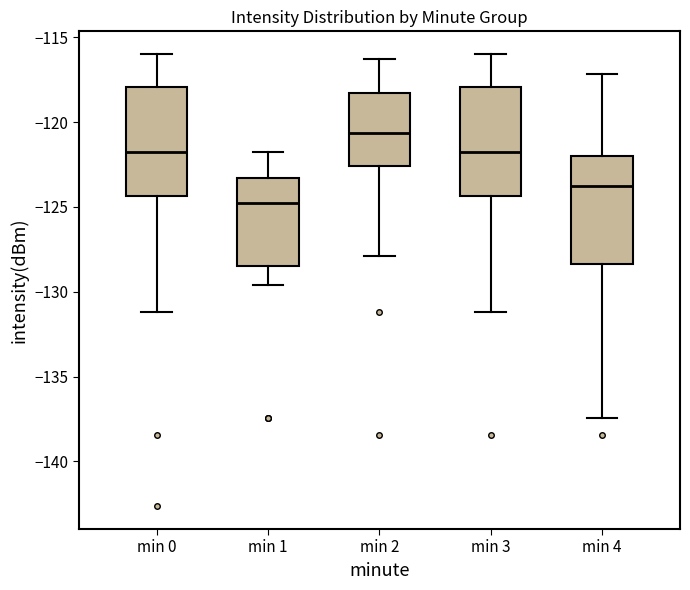

Reading left to right, transcribe this box plot: for each box, give where its median line is, the range the box spans, and where its two whiskers end, as read against the y-axis. The values are not printed on the chart, so give them approximately, as read against the axis.

min 0: median -121.5, box -124.5 to -118.0, whiskers -131.0 to -116.0
min 1: median -125.0, box -128.5 to -123.5, whiskers -129.5 to -122.0
min 2: median -120.5, box -122.5 to -118.5, whiskers -128.0 to -116.5
min 3: median -121.5, box -124.5 to -118.0, whiskers -131.0 to -116.0
min 4: median -123.5, box -128.5 to -122.0, whiskers -137.5 to -117.0